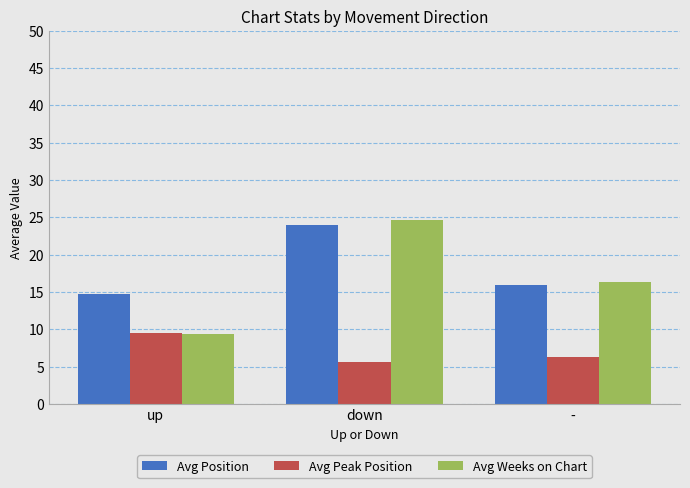

Which series has the largest total across all categories?

Avg Position